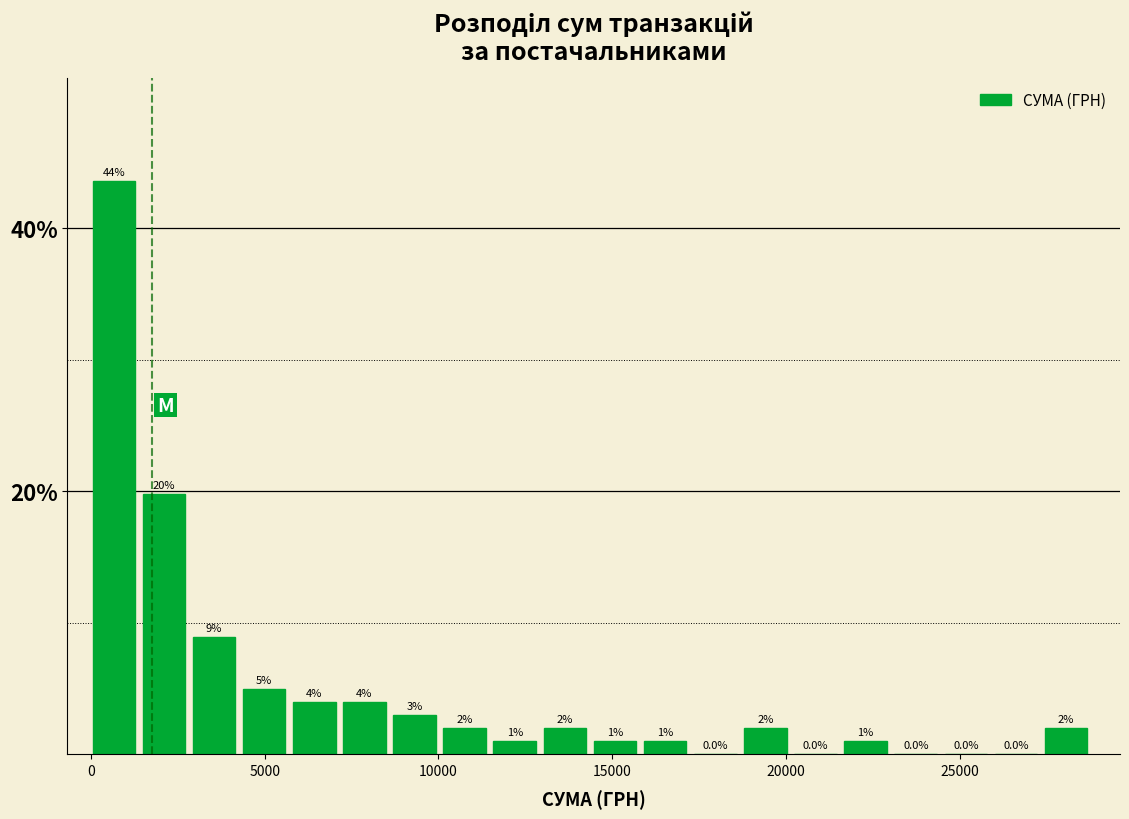

Around what value on the x-axis is the tallest bar? Give the approximate position of its centre, as read against the axis.

500